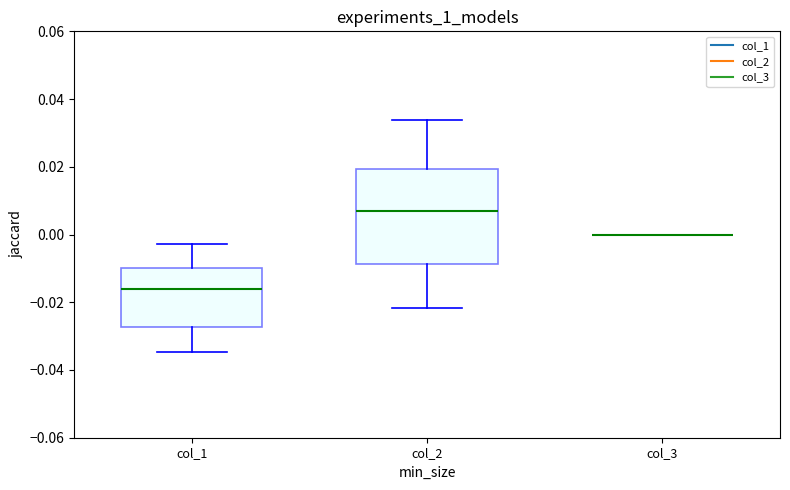

Where does the lower whisker of the box for col_1 end on the y-axis? The values are not printed on the chart, so give them approximately, as read against the axis.

-0.034